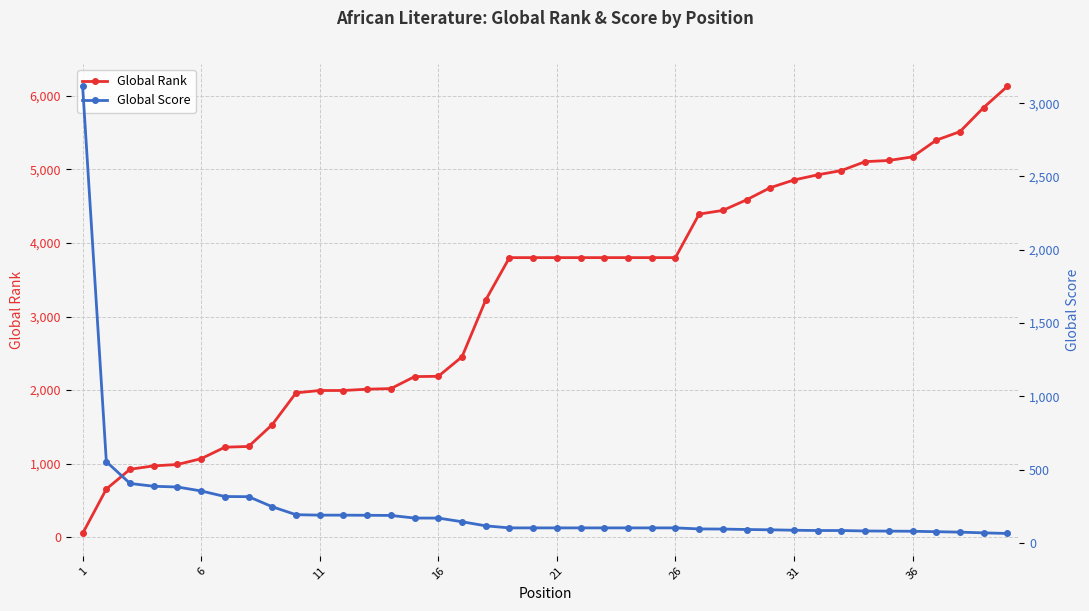

What is the value of the Global Score point at the 14th from the left?

187